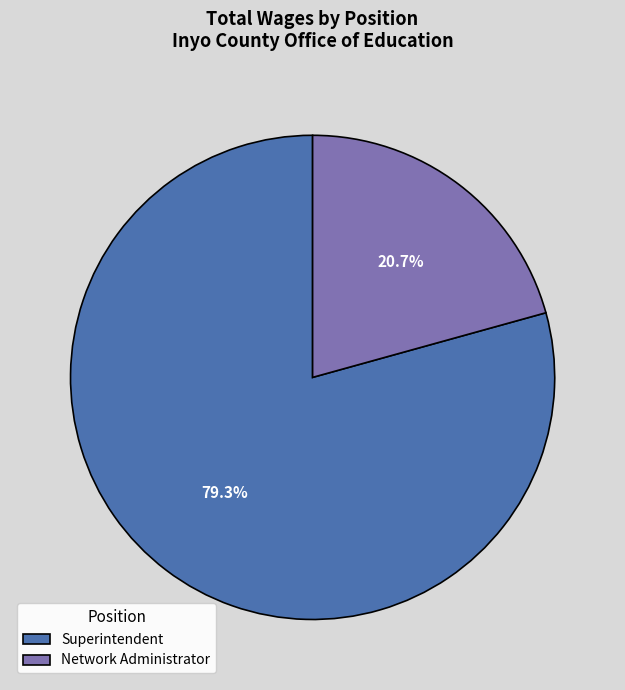

Between Network Administrator and Superintendent, which is larger?

Superintendent